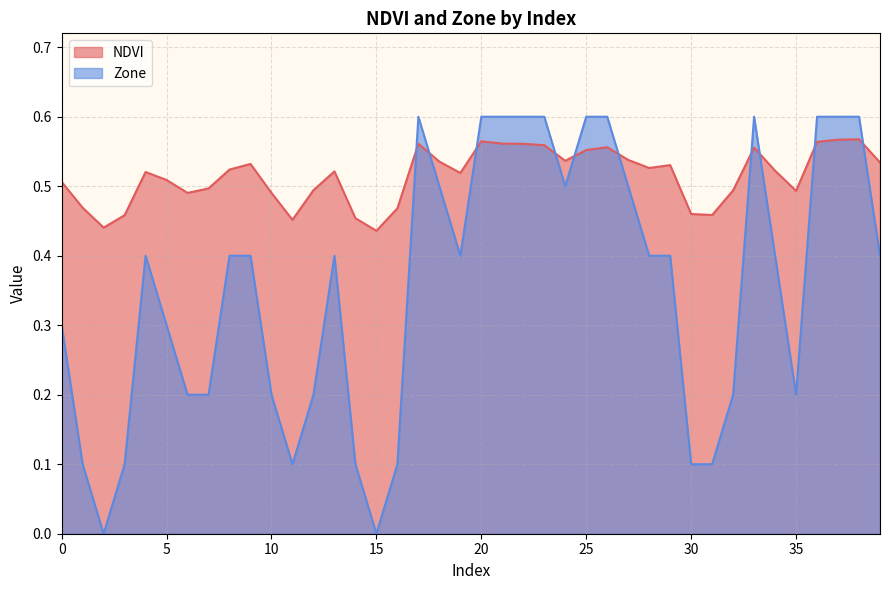

Does the chart display data point markers on the line(s)?

No